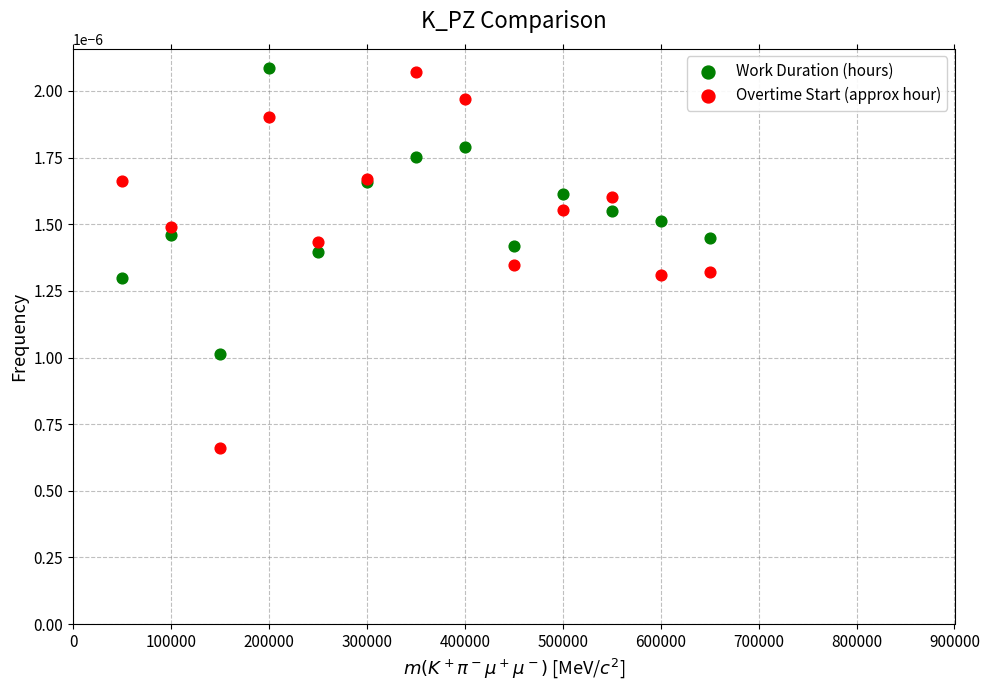

What are all the series names shown in the legend?

Work Duration (hours), Overtime Start (approx hour)